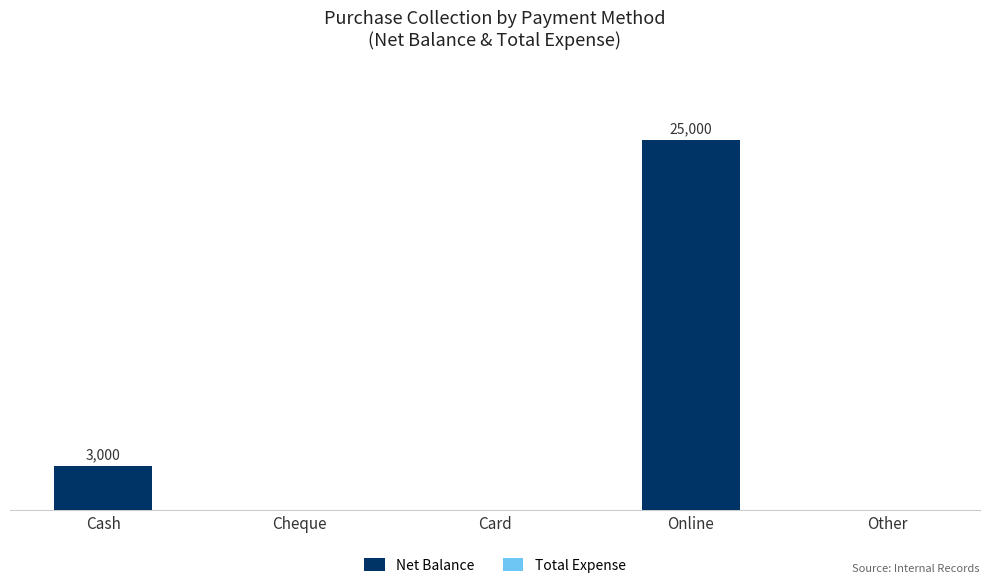

Reading left to right, transcribe all the data shown in this chart.

Net Balance: Cash=3000	Cheque=0	Card=0	Online=25000	Other=0
Total Expense: Cash=0	Cheque=0	Card=0	Online=0	Other=0